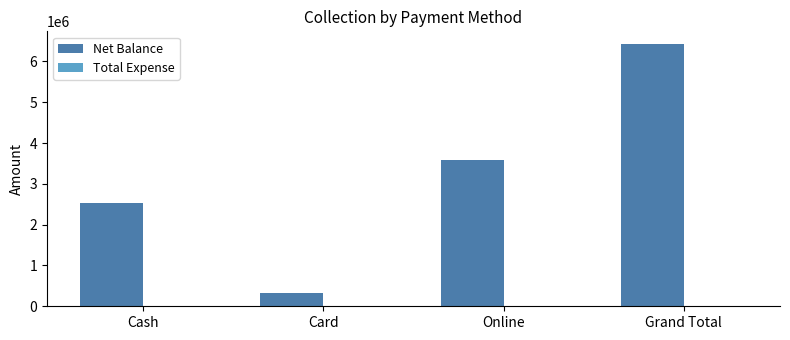

What is the sum of all Net Balance values?

12831118